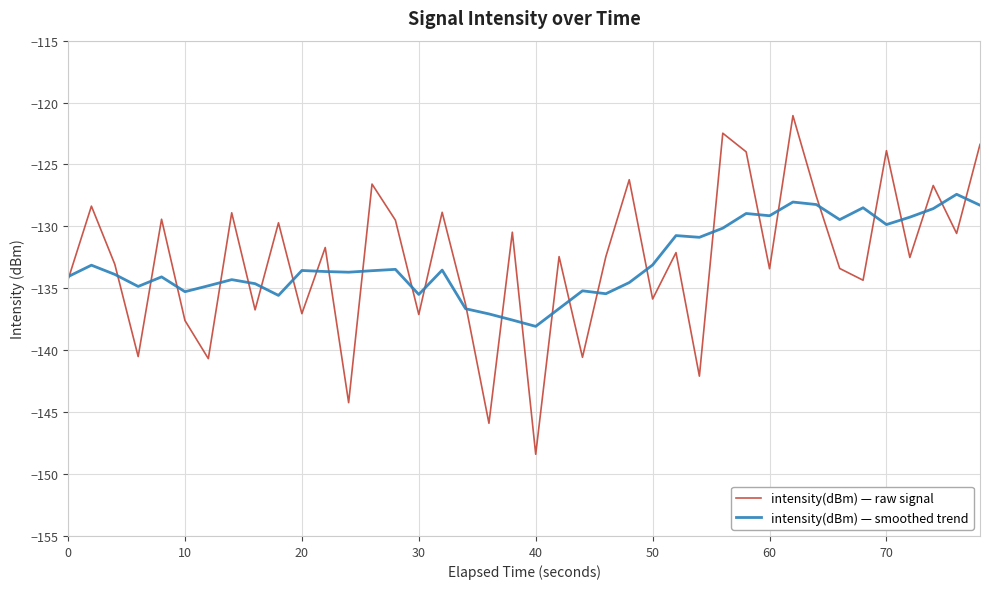

List the series in order of their peak value, highest first.

intensity(dBm) — raw signal, intensity(dBm) — smoothed trend